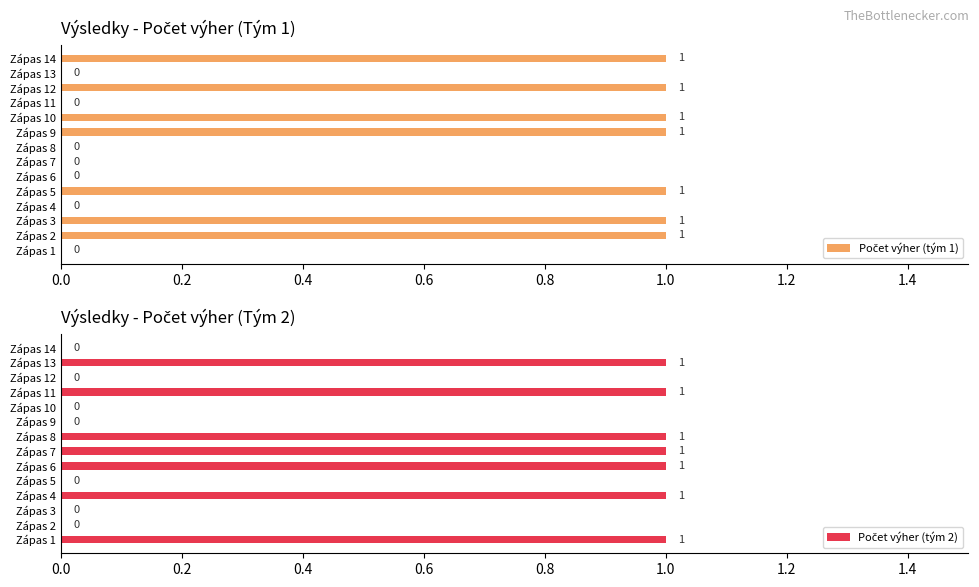

List the labels in order of Počet výher (tým 2) value, largest first.

0.0, 0.6, 1.0, 1.2, 1.4, 10, 12, 0.2, 0.4, 0.8, 1.6, 9, 11, 13